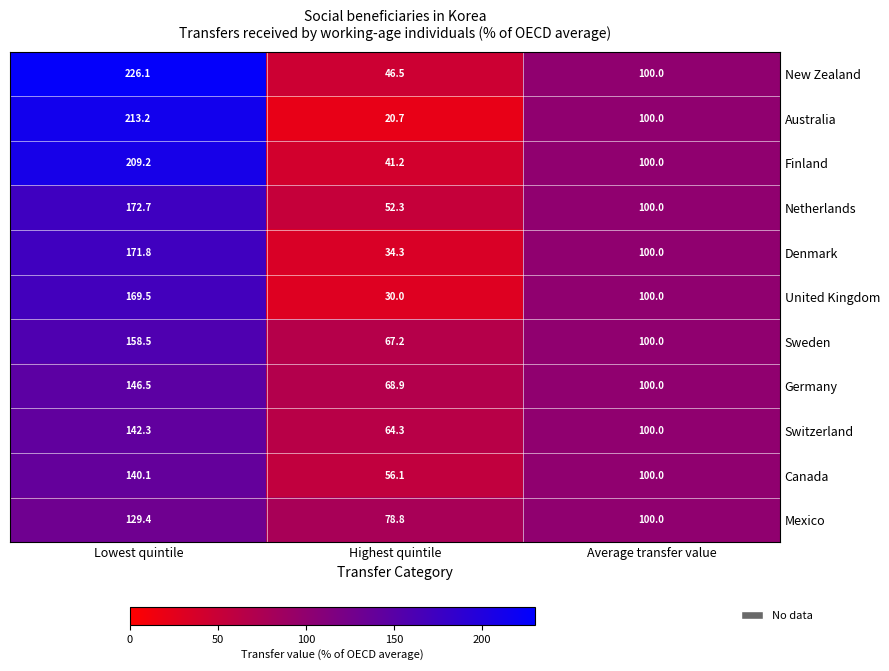

What is the sum of all New Zealand values?

372.6